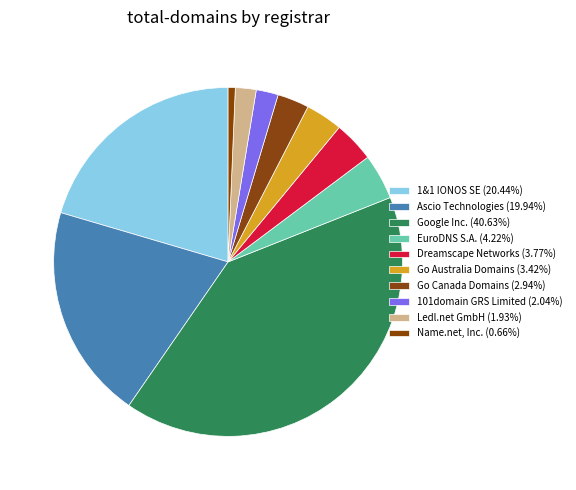

To the nearest percent, what is the combined percentage of Go Canada Domains and 101domain GRS Limited?

5%